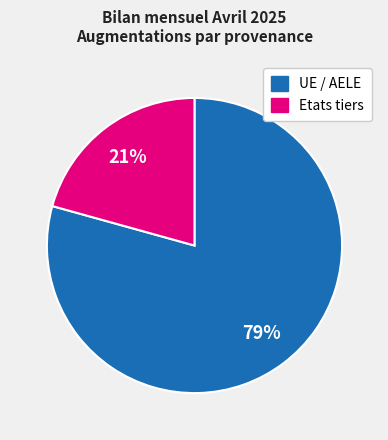

What is the smallest slice in the pie chart?

Etats tiers